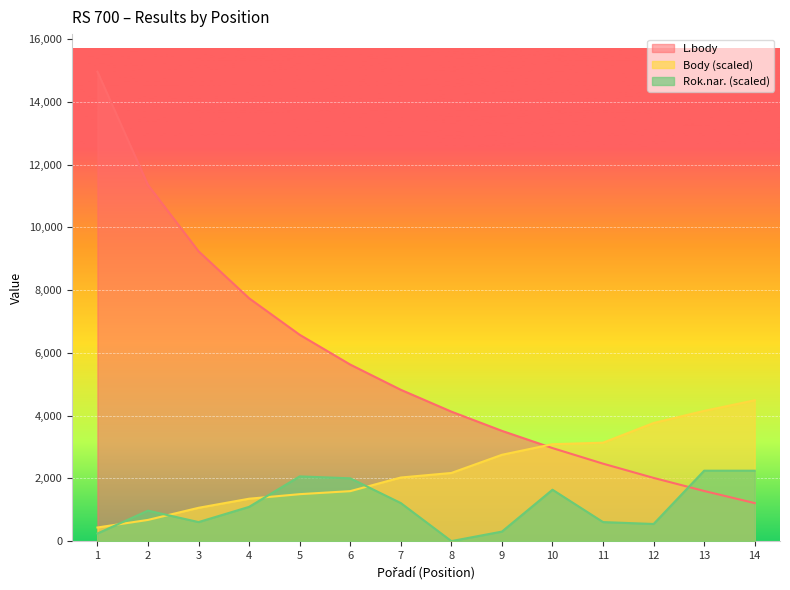

At which category is the sum across all series the highest?

1